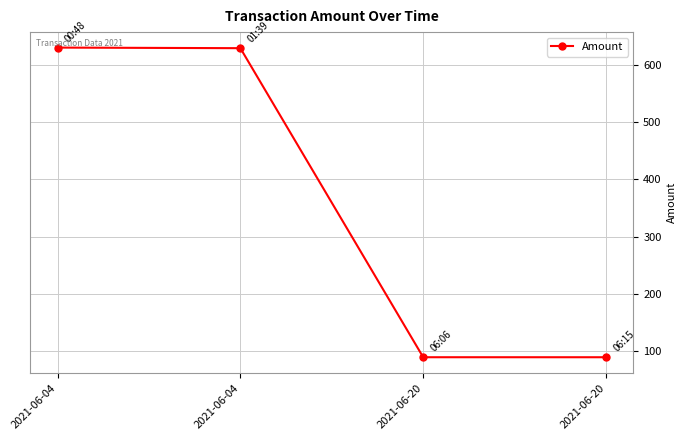

List the labels in order of value, smallest first.

2021-06-20, 2021-06-20, 2021-06-04, 2021-06-04